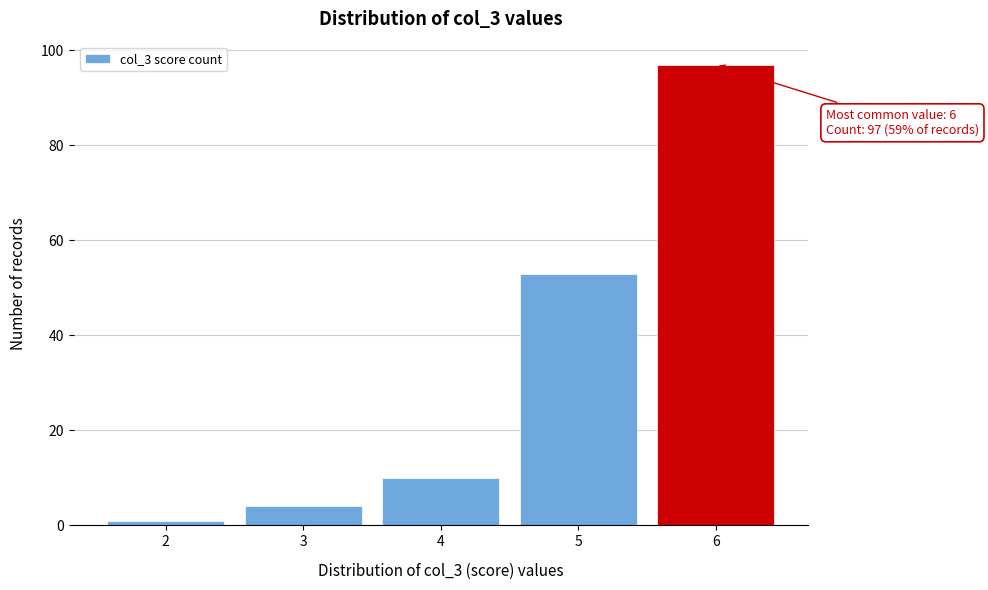

Reading left to right, extract all data points from this chart.

1	4	10	53	97